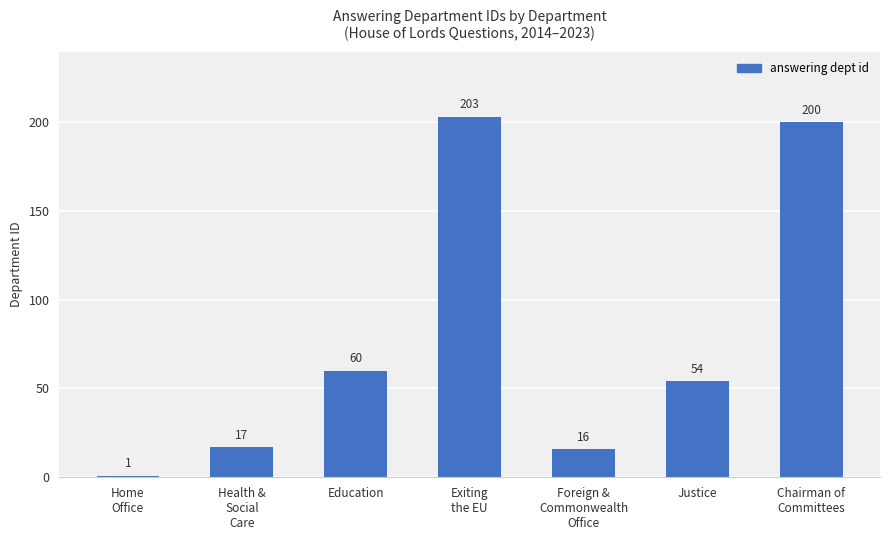

What is the label of the 4th bar from the right?

Exiting
the EU